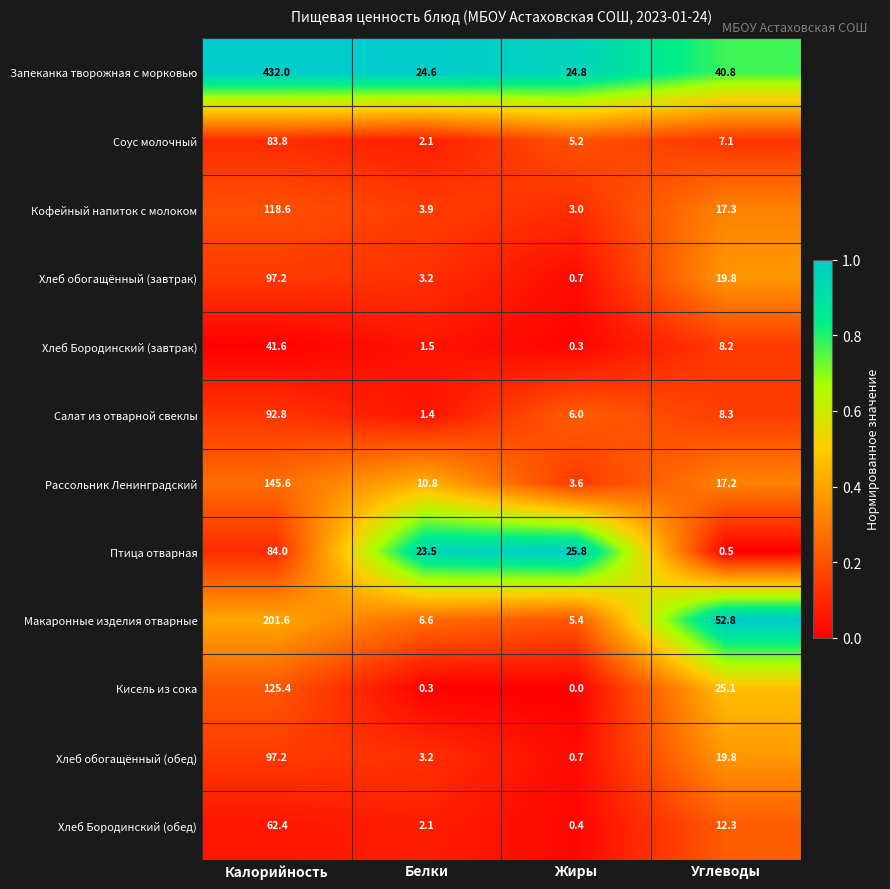

What is the difference between the Хлеб обогащённый (завтрак) values at Белки and Калорийность?

94.0